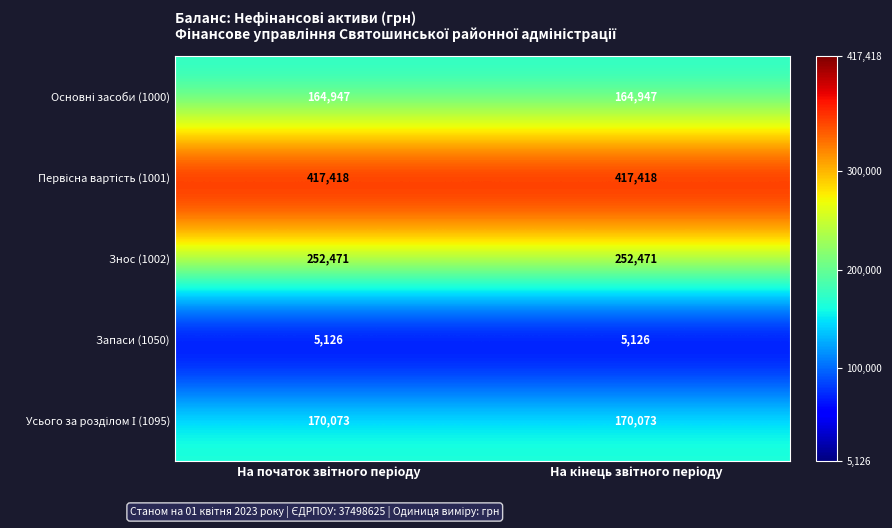

What is the greatest value displayed?

417418